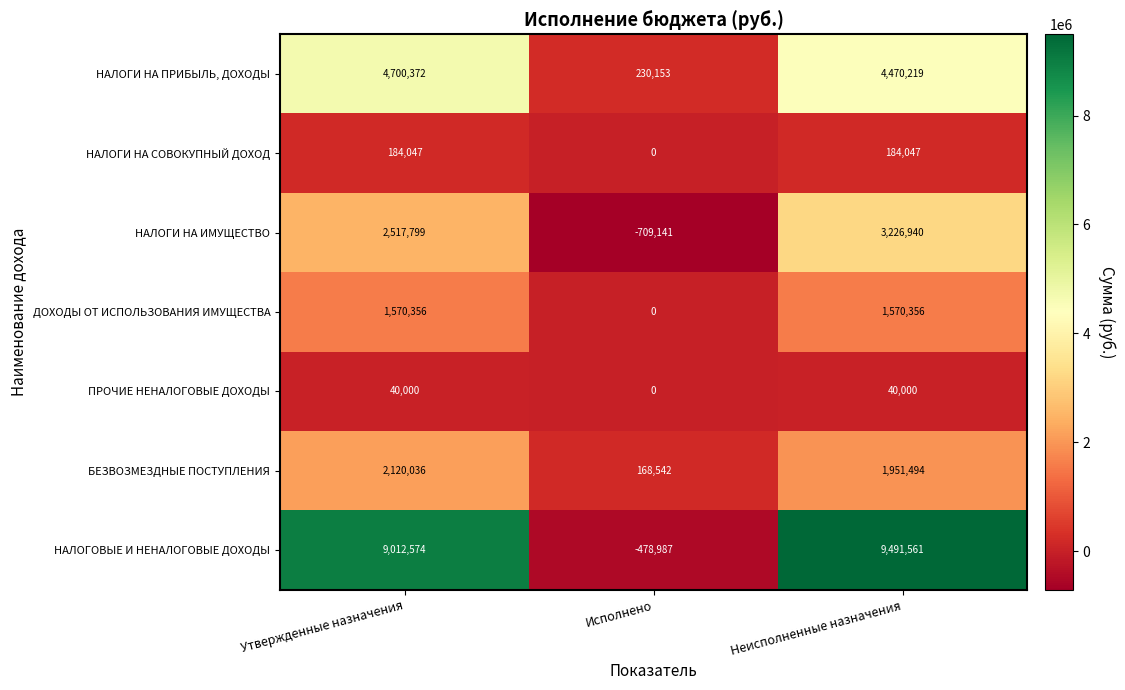

What is the difference between the highest and lowest values at Неисполненные назначения?

9451561